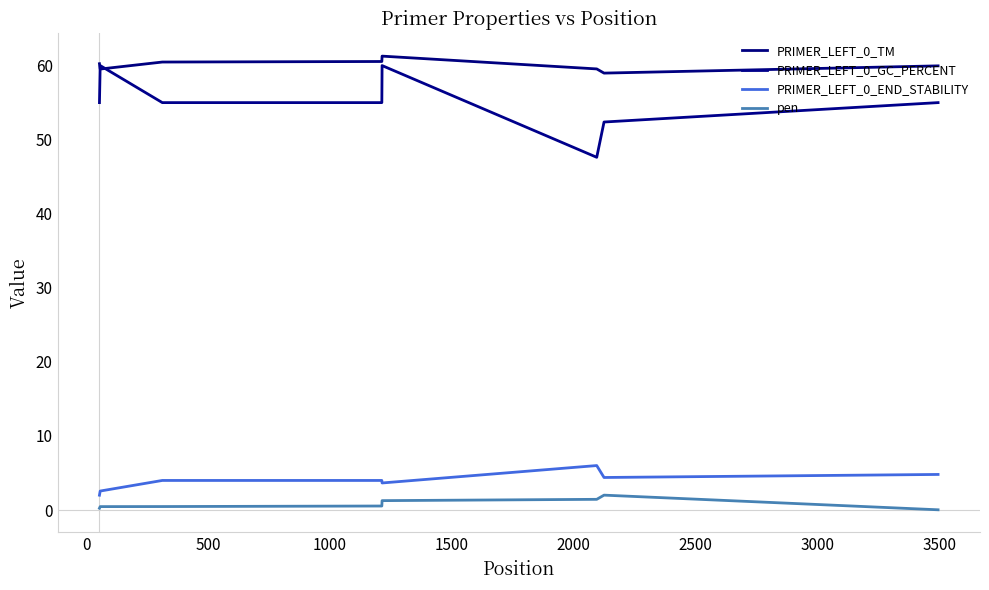

How many lines are shown in the chart?

4